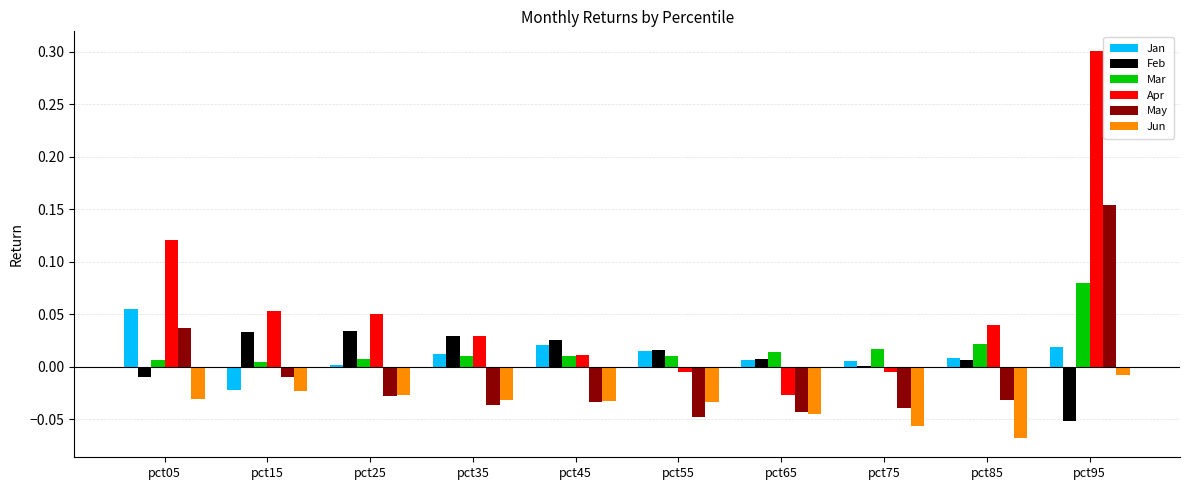

Which category has the highest value in the Mar series?

pct95